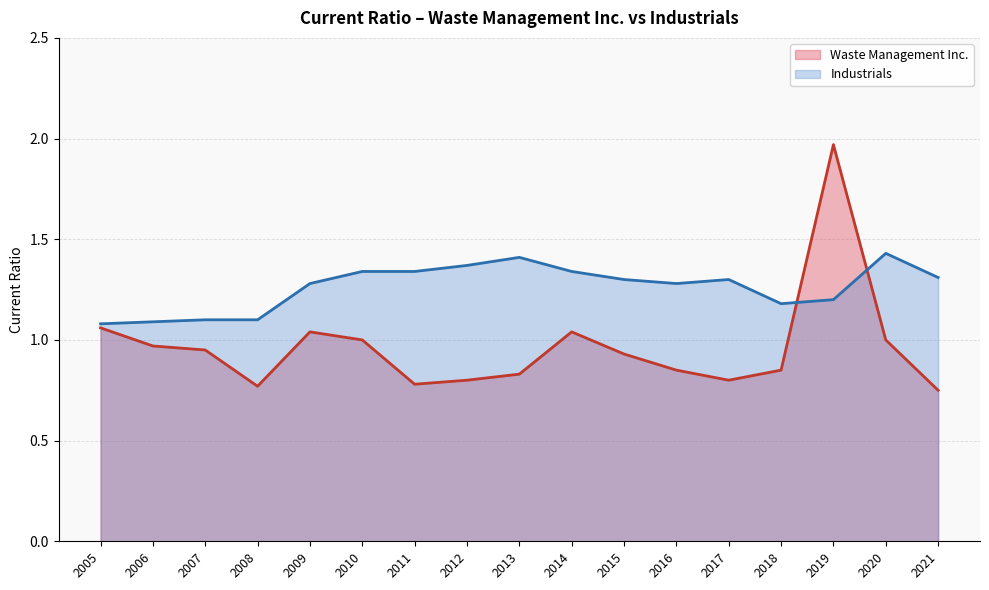

What is the highest value of the Waste Management Inc. series?

2.0